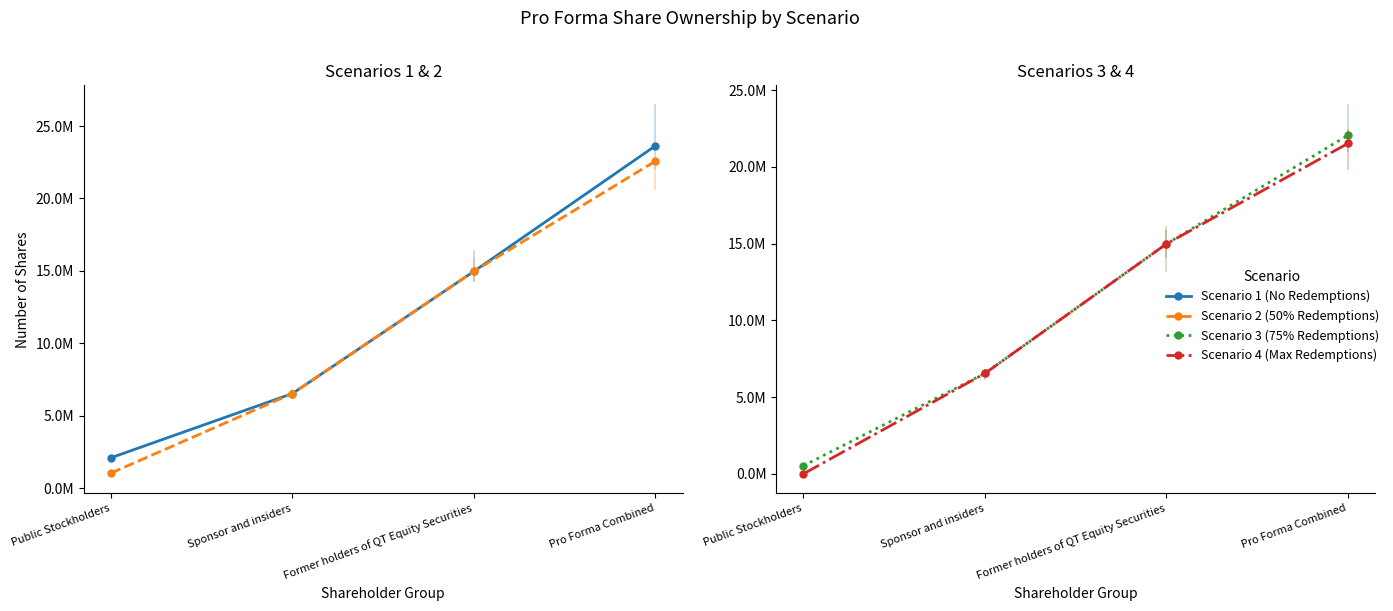

True or false: Scenario 3 (75% Redemptions) and Scenario 1 (No Redemptions) intersect in this chart.

False